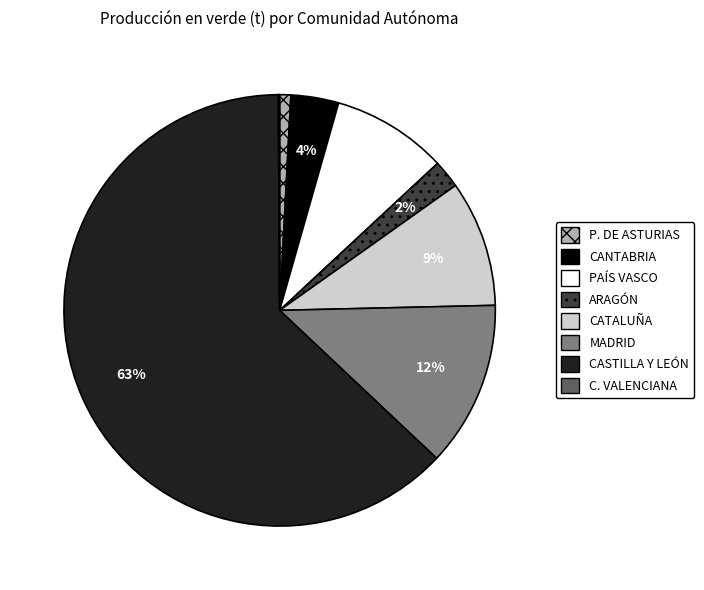

Does CASTILLA Y LEÓN account for over 50% of the chart?

Yes